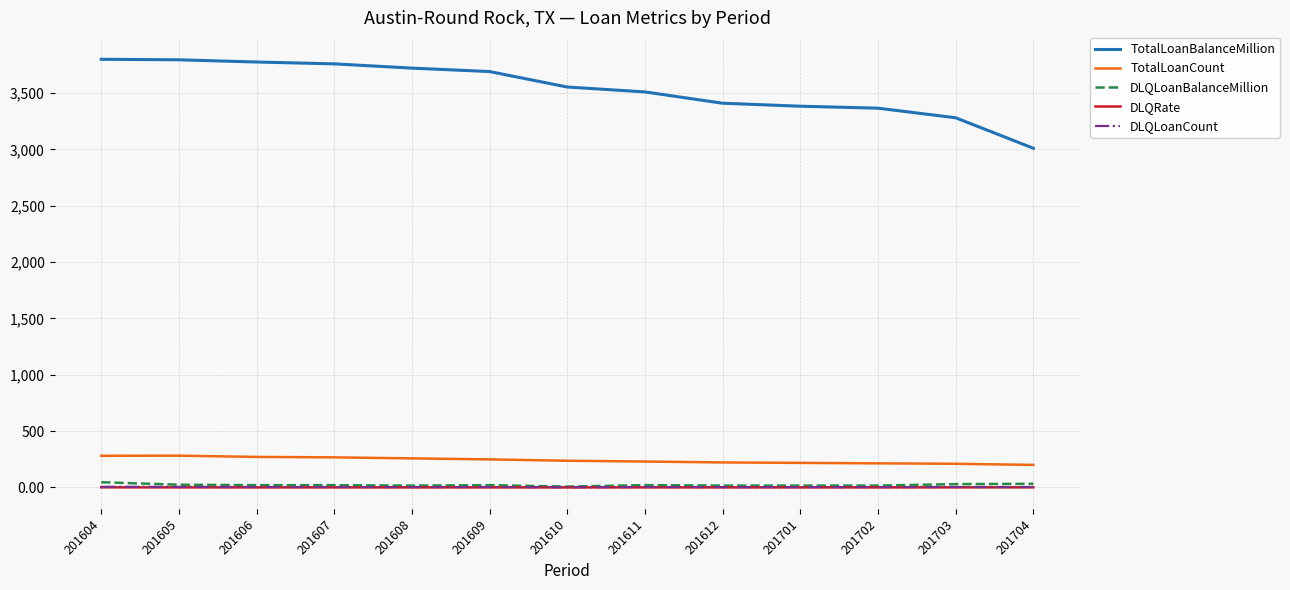

True or false: TotalLoanCount and TotalLoanBalanceMillion intersect in this chart.

False